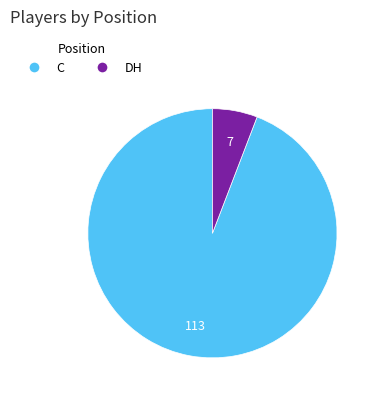

What is the ratio of the value at C to the value at DH?

16.1